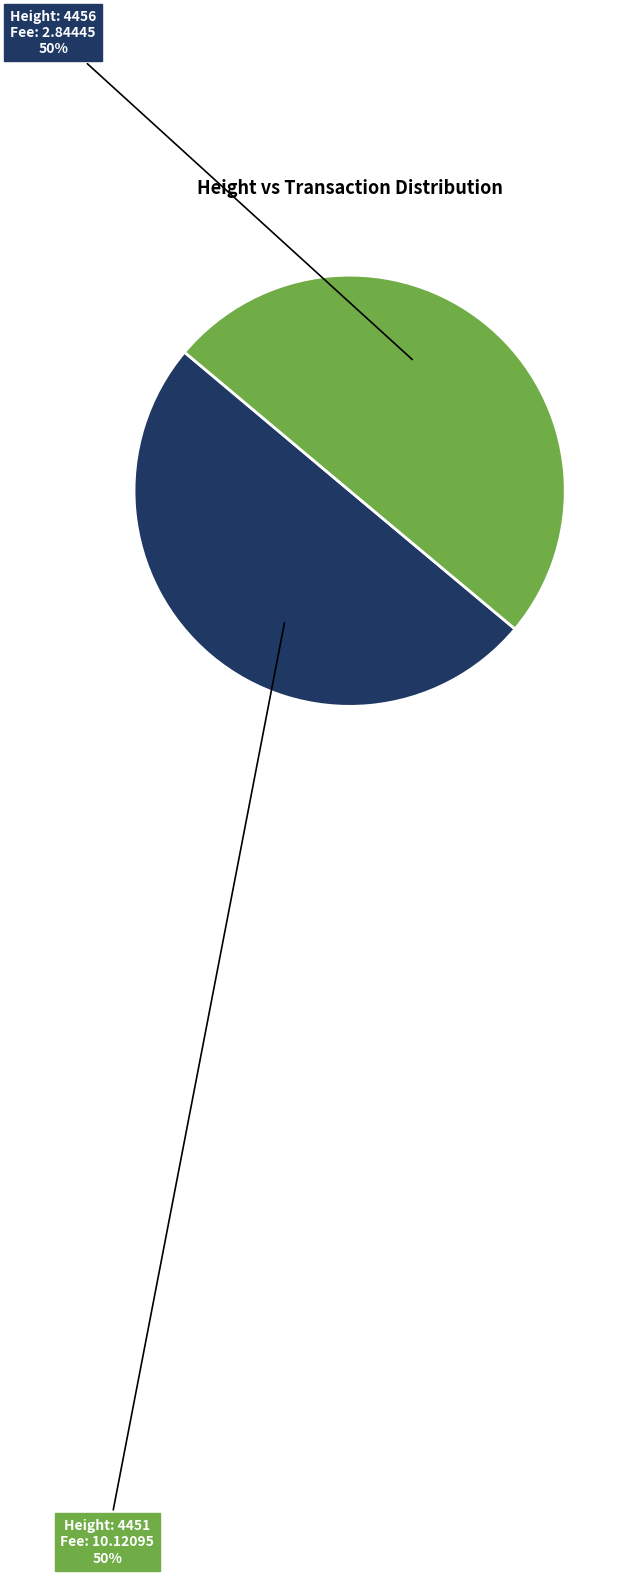

To the nearest percent, what is the average slice percentage?

50%